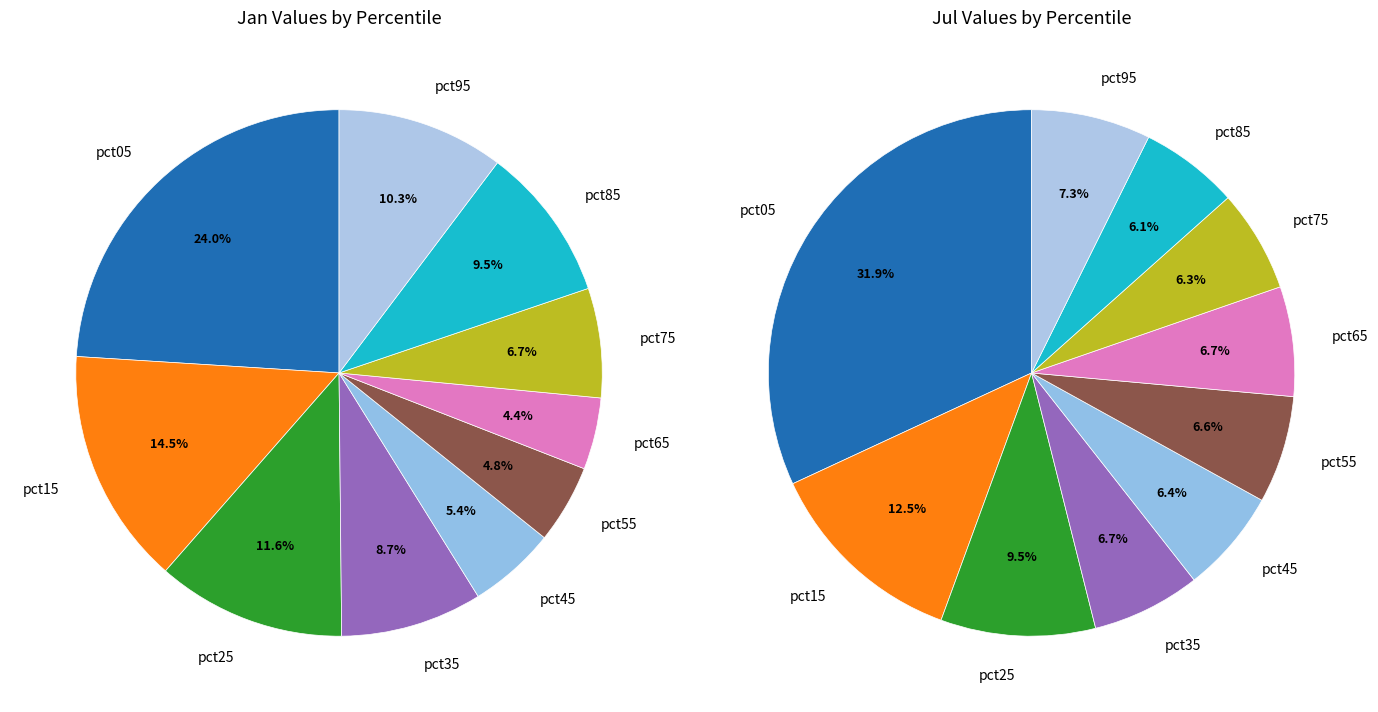

To the nearest percent, what portion does values_jul represent?

15%